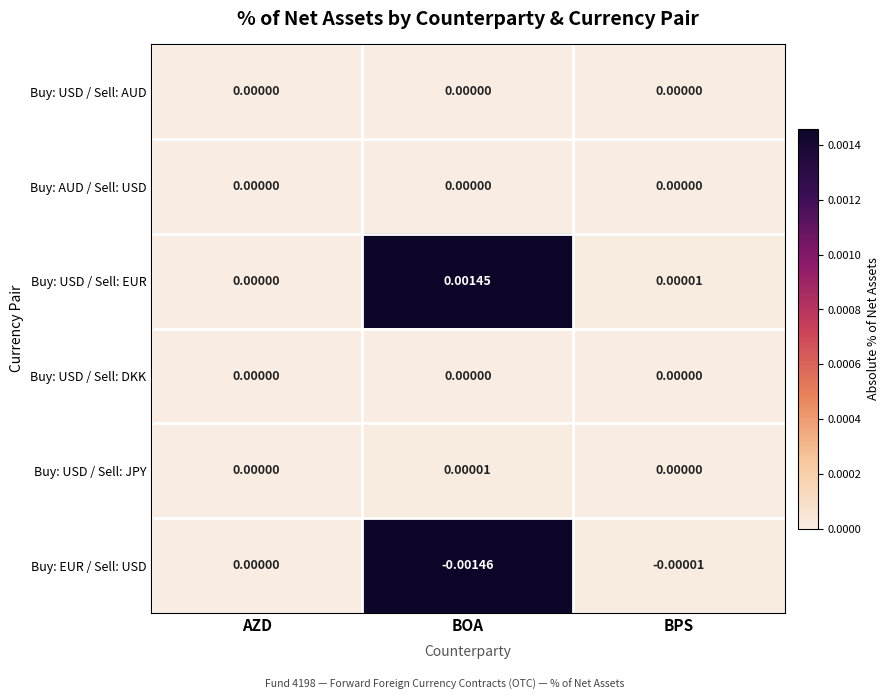

Rank the categories by Buy: EUR / Sell: USD value from highest to lowest.

AZD, BPS, BOA